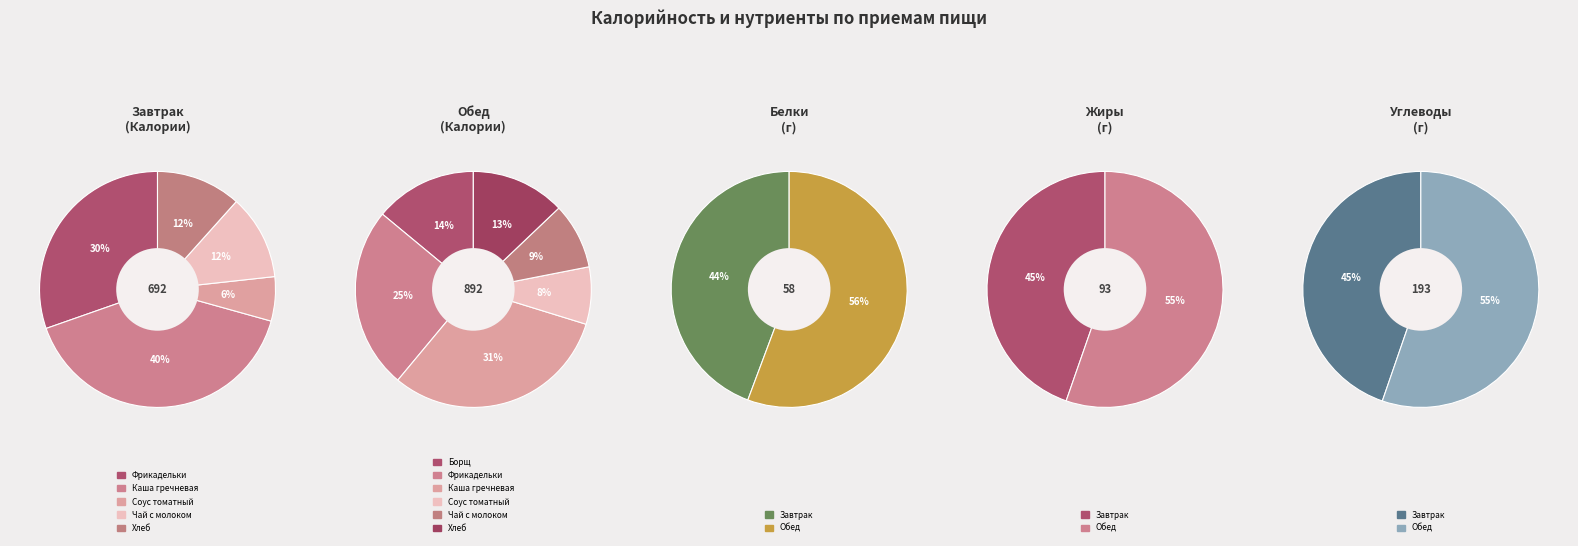

Which has a higher value, Фрикадельки Петушок (Обед) or Фрикадельки Петушок (Завтрак)?

Фрикадельки Петушок (Обед)